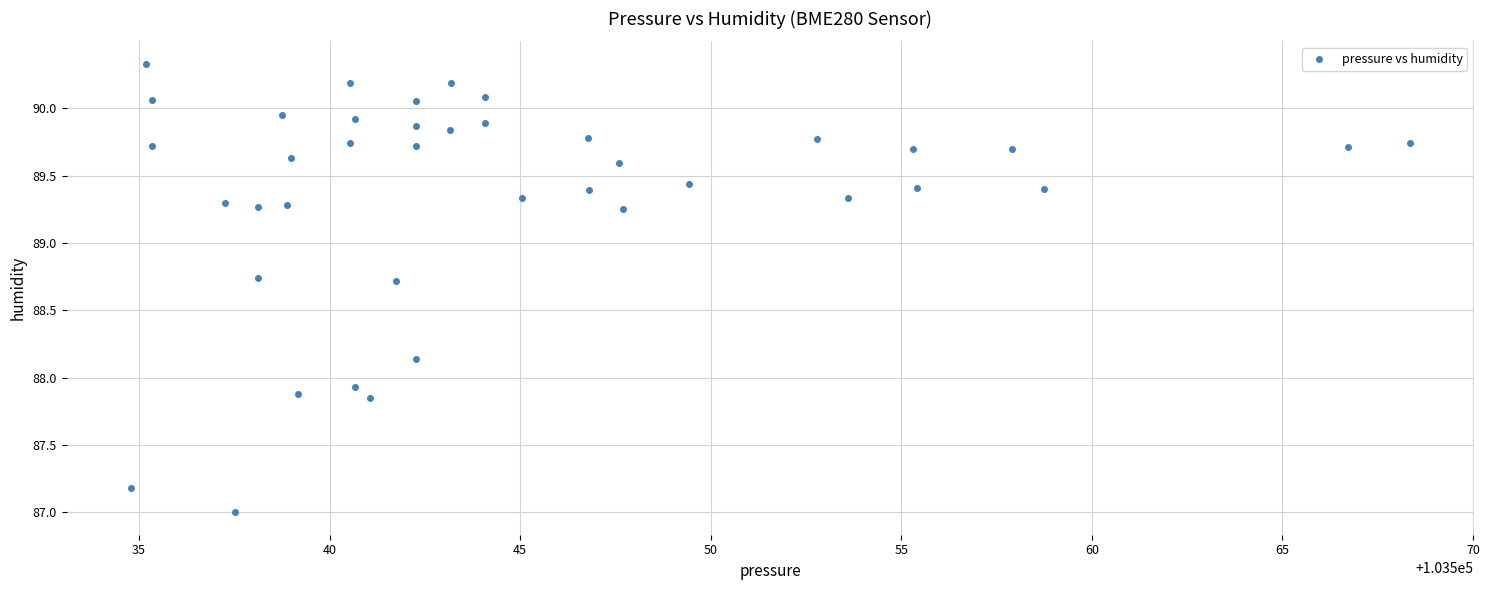

What Y value in the scatter plot is closest to 88?

87.9